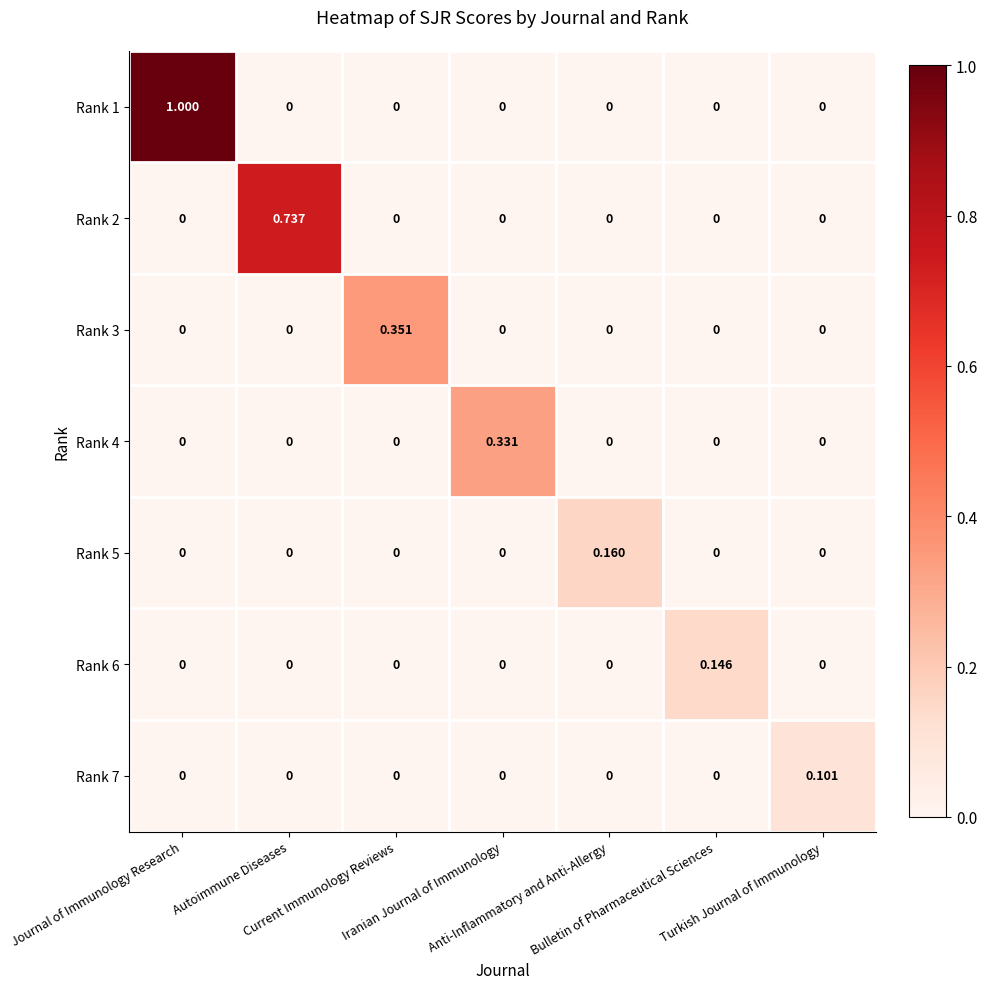

Count the number of categories in the chart.

7